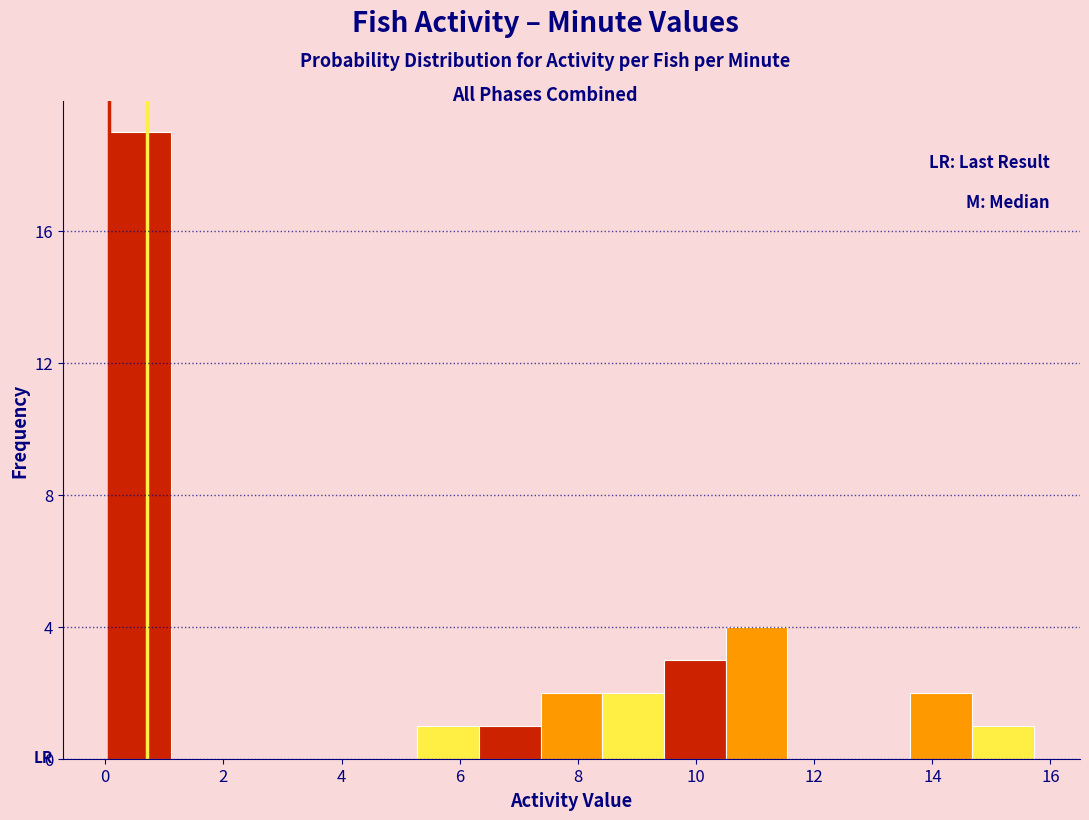

Reading left to right, list every bar in this chart as the range it spans on the x-axis followed by its height. Neither the bar edges nor the heights are printed on the chart, so give them approximately, as read against the axes.

0.0 to 1.2: 19
1.2 to 2.2: 0
2.2 to 3.2: 0
3.2 to 4.2: 0
4.2 to 5.2: 0
5.2 to 6.4: 1
6.4 to 7.4: 1
7.4 to 8.4: 2
8.4 to 9.4: 2
9.4 to 10.4: 3
10.4 to 11.6: 4
11.6 to 12.6: 0
12.6 to 13.6: 0
13.6 to 14.6: 2
14.6 to 15.8: 1